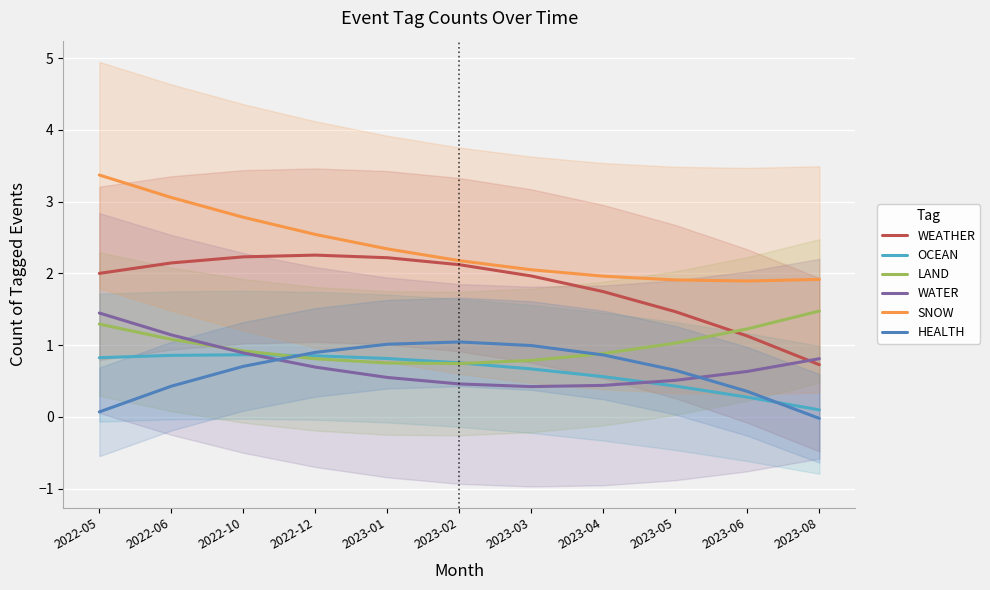

What value does the LAND series have at 2023-03?

0.8